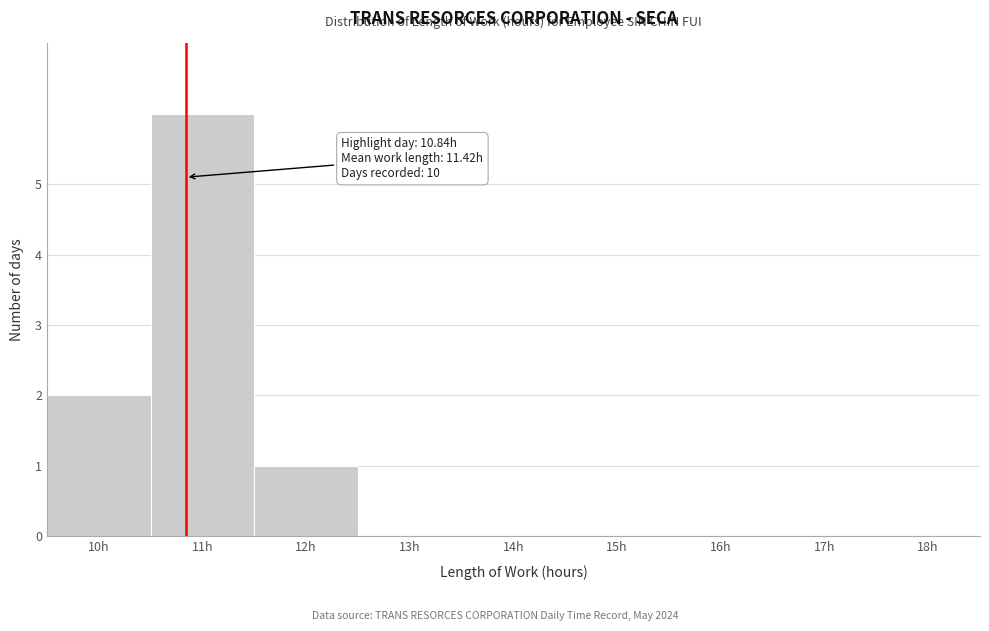

Over which range of the x-axis is the bar tallest?

10.5 to 11.5